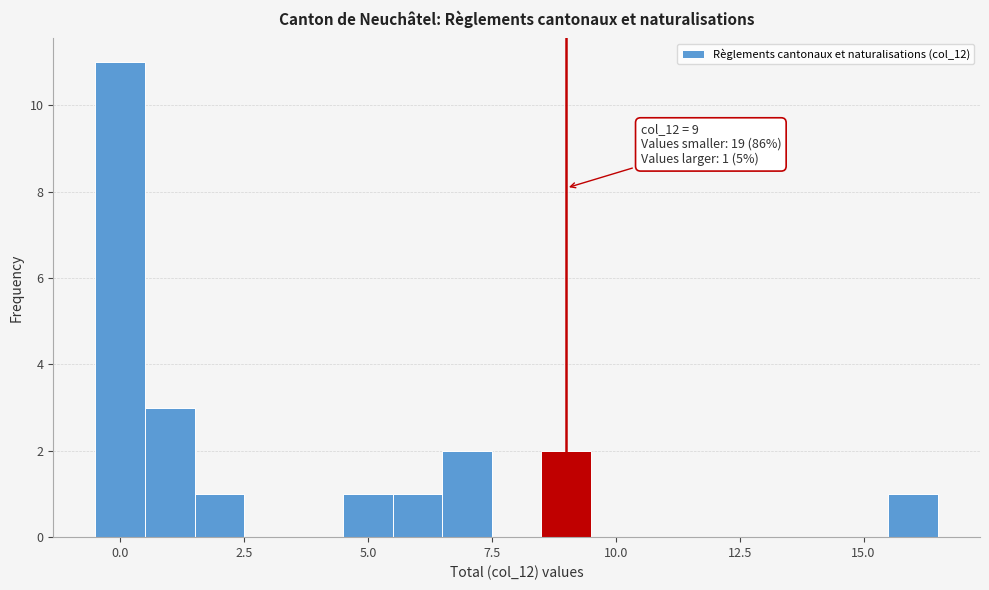

Read against the x-axis, roughly where is the centre of the tallest bar?

0.0